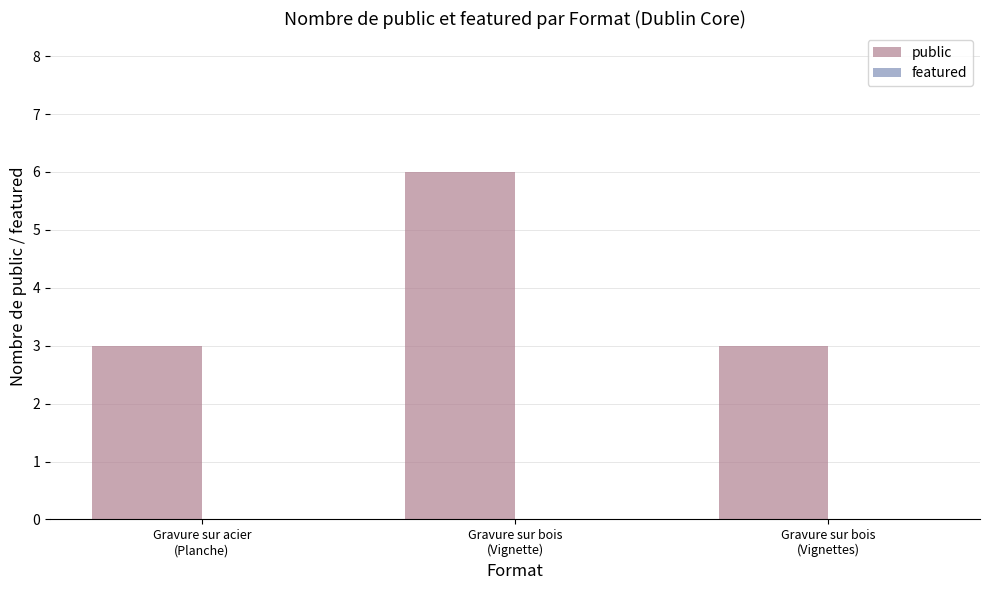

How many series are shown in this chart?

1